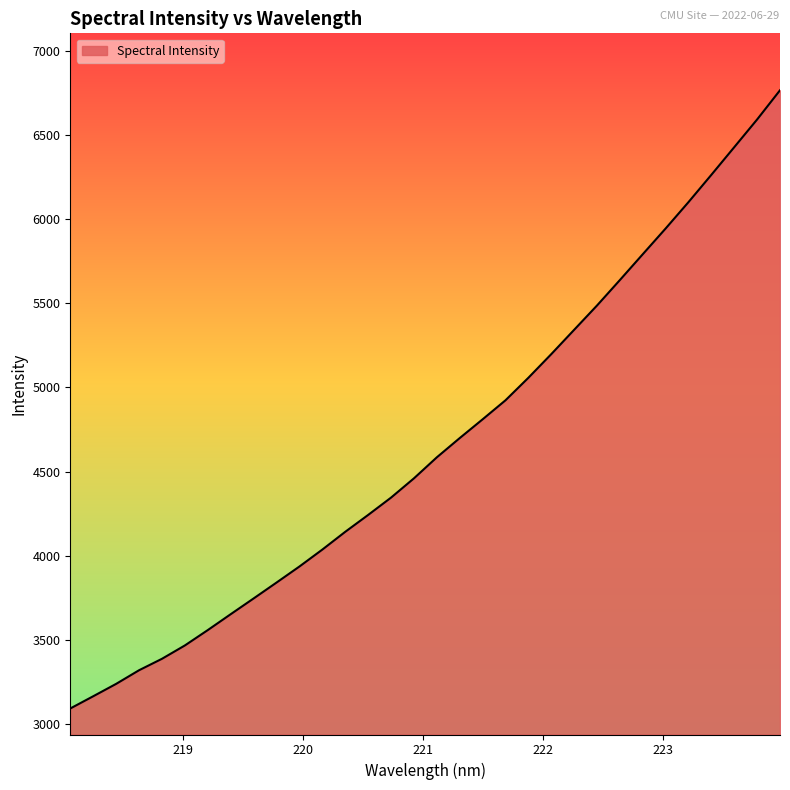

What is the maximum value shown in the chart?

6766.2